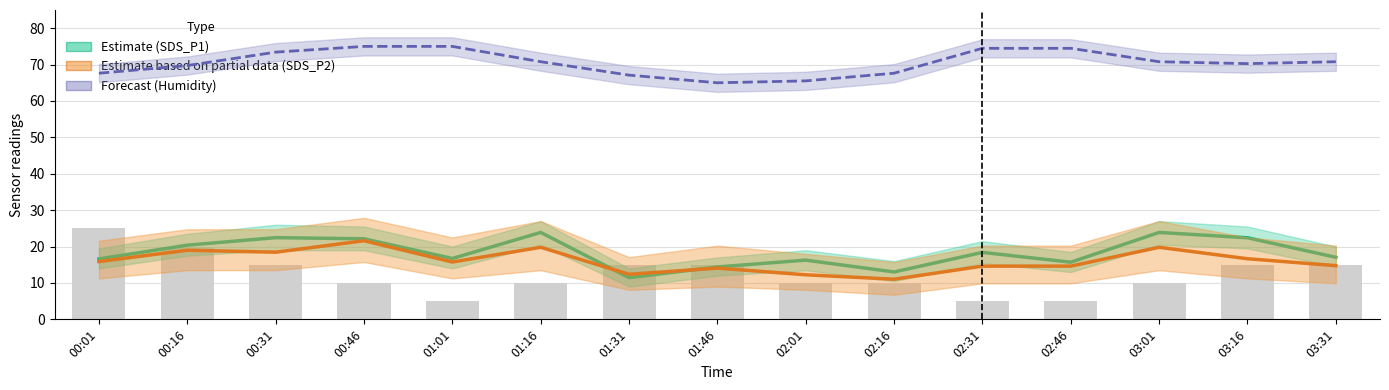

What is the difference between the highest and lowest values at 00:16?

50.7